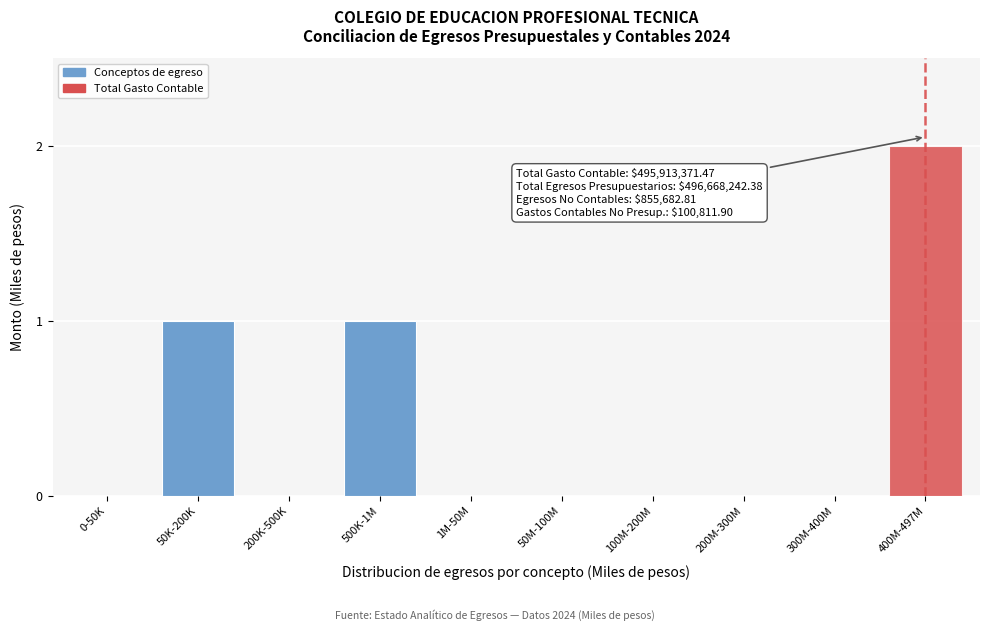

Reading left to right, what are all the values shown in this chart?

0-50K=0	50K-200K=1	200K-500K=0	500K-1M=1	1M-50M=0	50M-100M=0	100M-200M=0	200M-300M=0	300M-400M=0	400M-497M=2